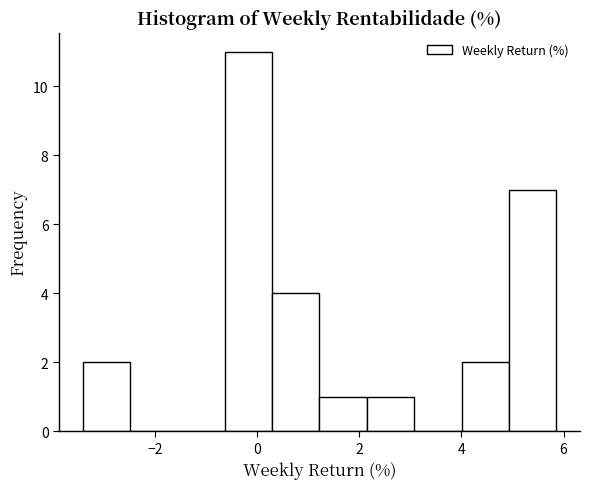

Reading left to right, transcribe this chart: for each bar, give the range it covers on the x-axis and its height. Neither the bar edges nor the heights are printed on the chart, so give them approximately, as read against the axes.

-3.4 to -2.4: 2
-2.4 to -1.6: 0
-1.6 to -0.6: 0
-0.6 to 0.2: 11
0.2 to 1.2: 4
1.2 to 2.2: 1
2.2 to 3.0: 1
3.0 to 4.0: 0
4.0 to 5.0: 2
5.0 to 5.8: 7